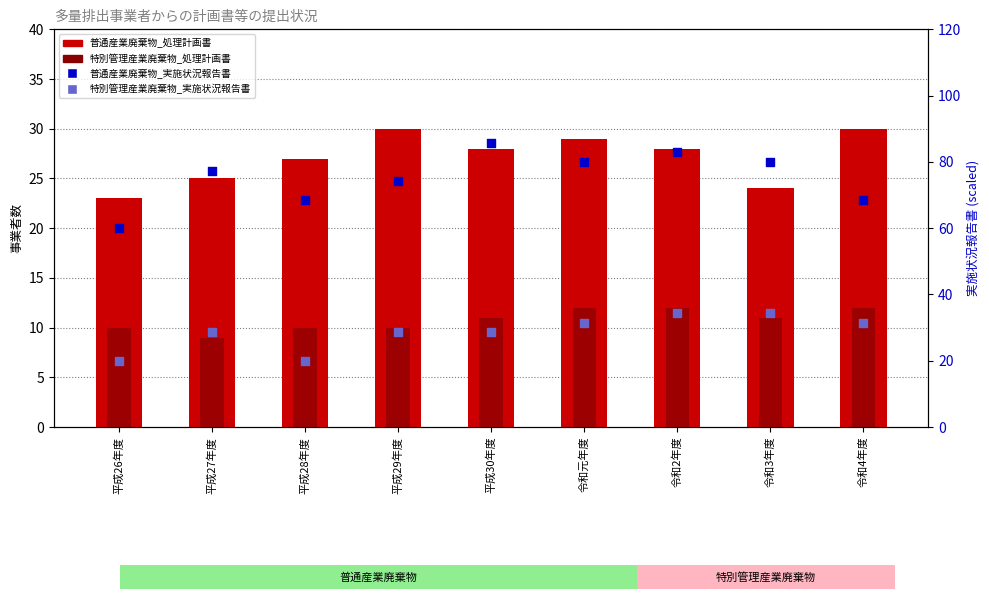

Is the value of 特別管理産業廃棄物_実施状況報告書 at 平成30年度 greater than the value of 普通産業廃棄物_処理計画書 at 令和3年度?

Yes